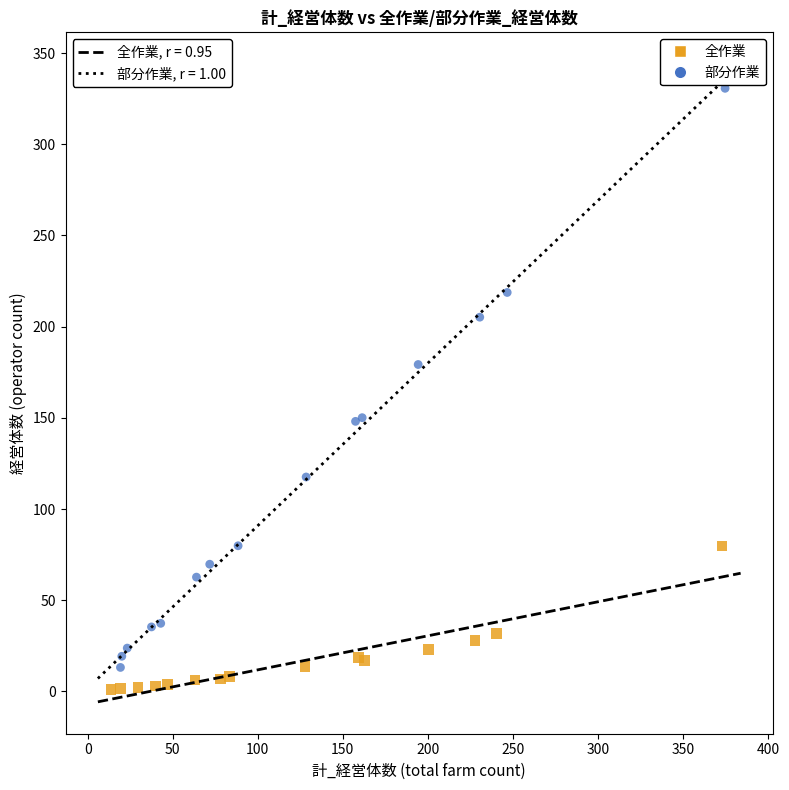

Which series has the widest spread of Y values?

部分作業